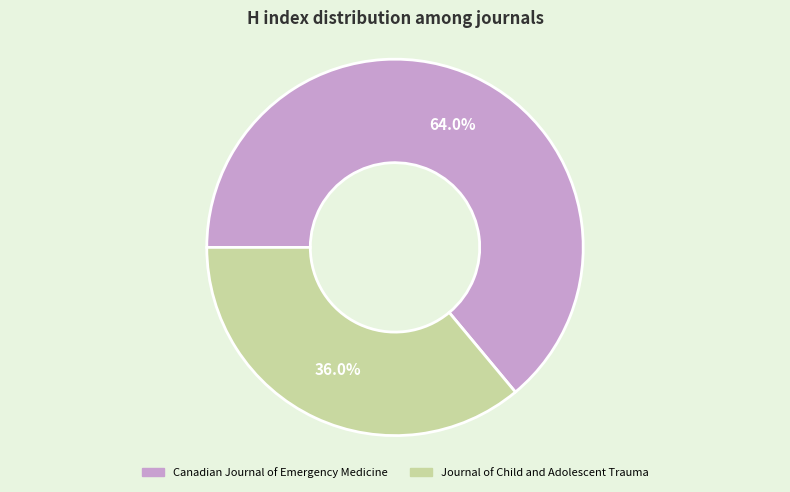

Is it true that Canadian Journal of Emergency Medicine is 57% of the pie?

False